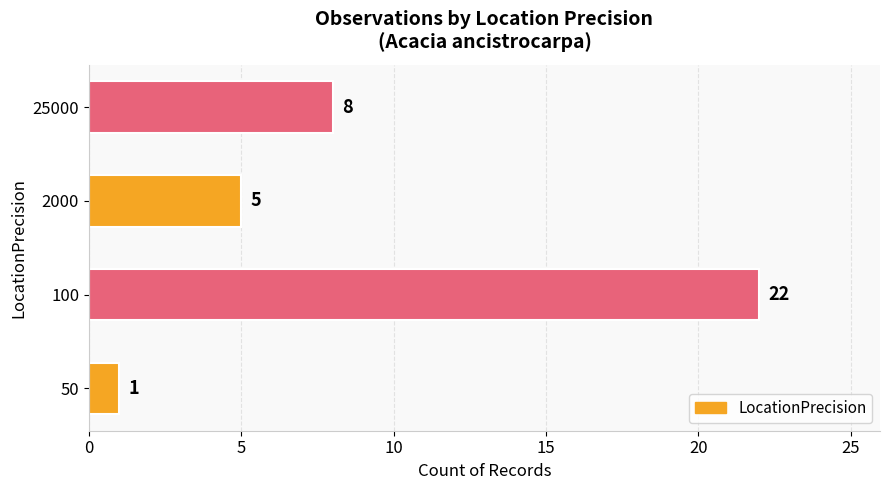

Count the values in the range 5 to 22.

3